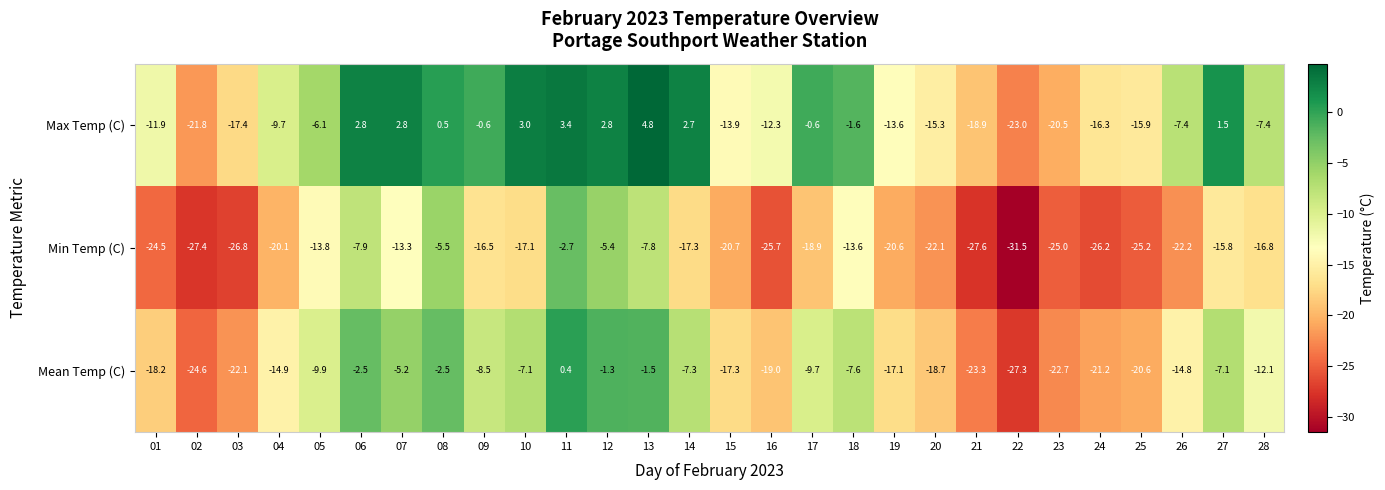

What is the difference between the maximum and minimum values in the Min Temp (C) series?

28.8